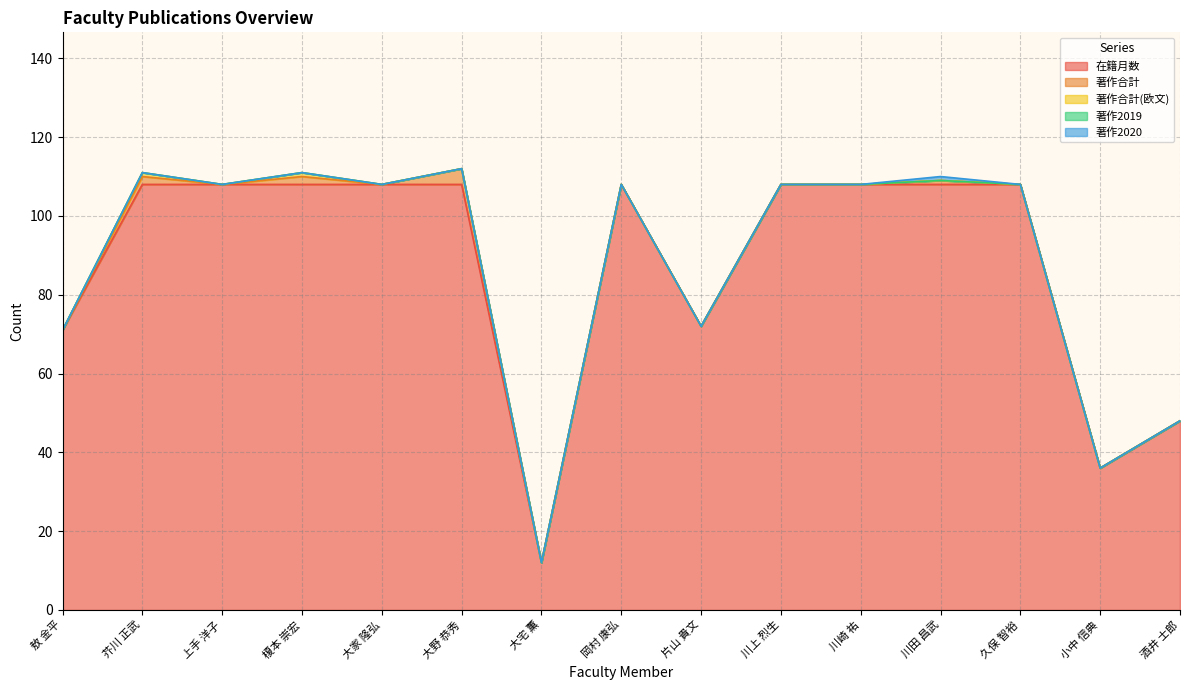

What are all the series names shown in the legend?

在籍月数, 著作合計, 著作合計(欧文), 著作2019, 著作2020